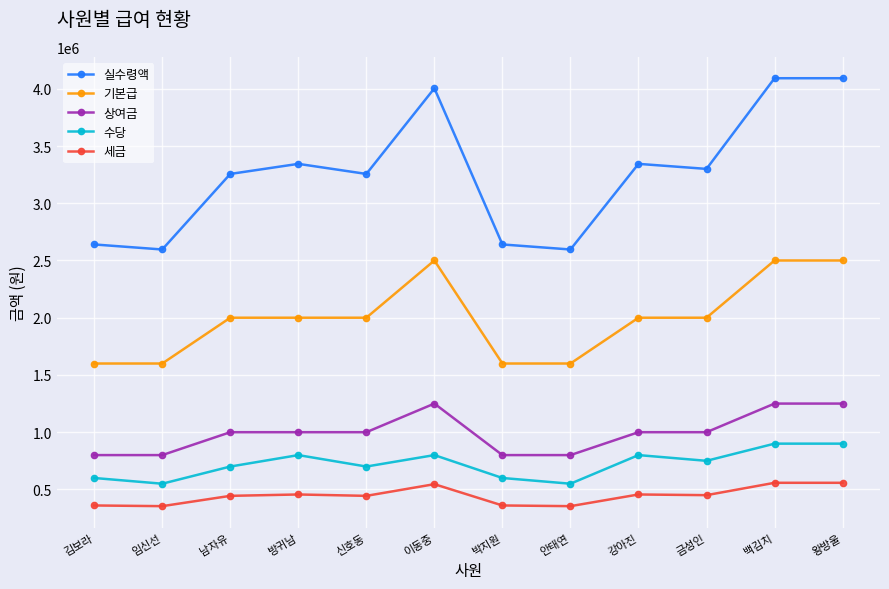

True or false: 상여금 and 기본급 intersect in this chart.

False